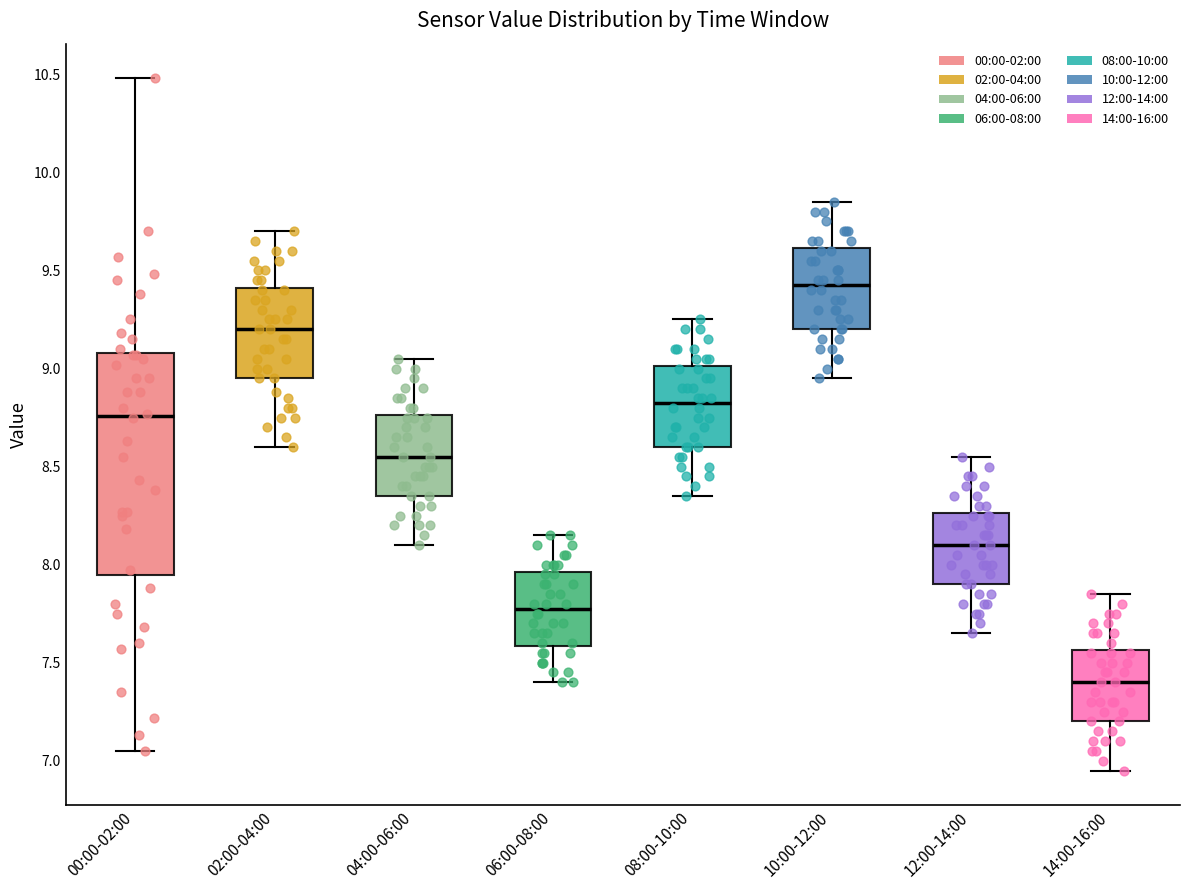

Reading left to right, read every box against the y-axis: the position of its median line, the range the box covers, and the ends of its whiskers. The values are not printed on the chart, so give them approximately, as read against the axis.

00:00-02:00: median 8.75, box 7.95 to 9.10, whiskers 7.05 to 10.50
02:00-04:00: median 9.20, box 8.95 to 9.40, whiskers 8.60 to 9.70
04:00-06:00: median 8.55, box 8.35 to 8.75, whiskers 8.10 to 9.05
06:00-08:00: median 7.80, box 7.60 to 7.95, whiskers 7.40 to 8.15
08:00-10:00: median 8.85, box 8.60 to 9.00, whiskers 8.35 to 9.25
10:00-12:00: median 9.45, box 9.20 to 9.60, whiskers 8.95 to 9.85
12:00-14:00: median 8.10, box 7.90 to 8.25, whiskers 7.65 to 8.55
14:00-16:00: median 7.40, box 7.20 to 7.55, whiskers 6.95 to 7.85